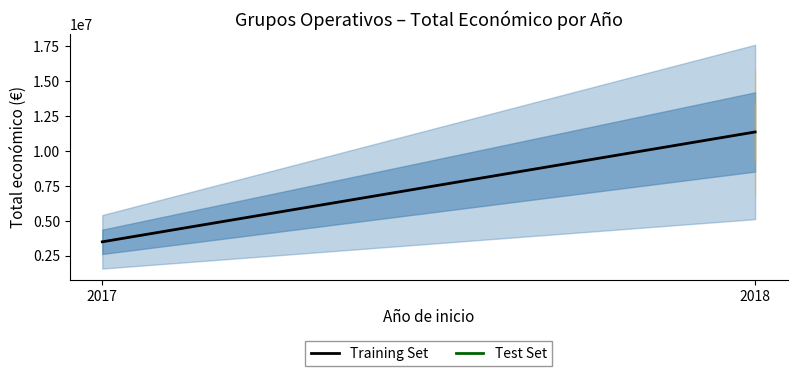

List the labels in order of value, smallest first.

2017, 2018